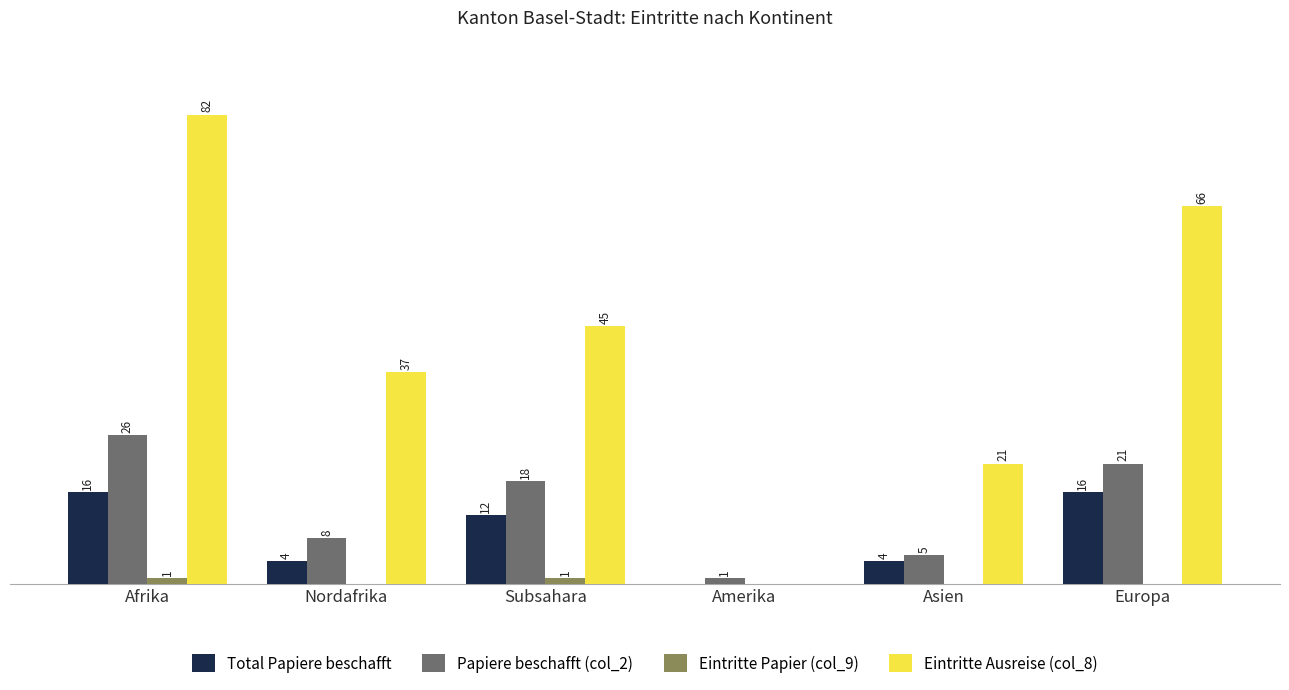

Which category has the highest value across all series?

Afrika